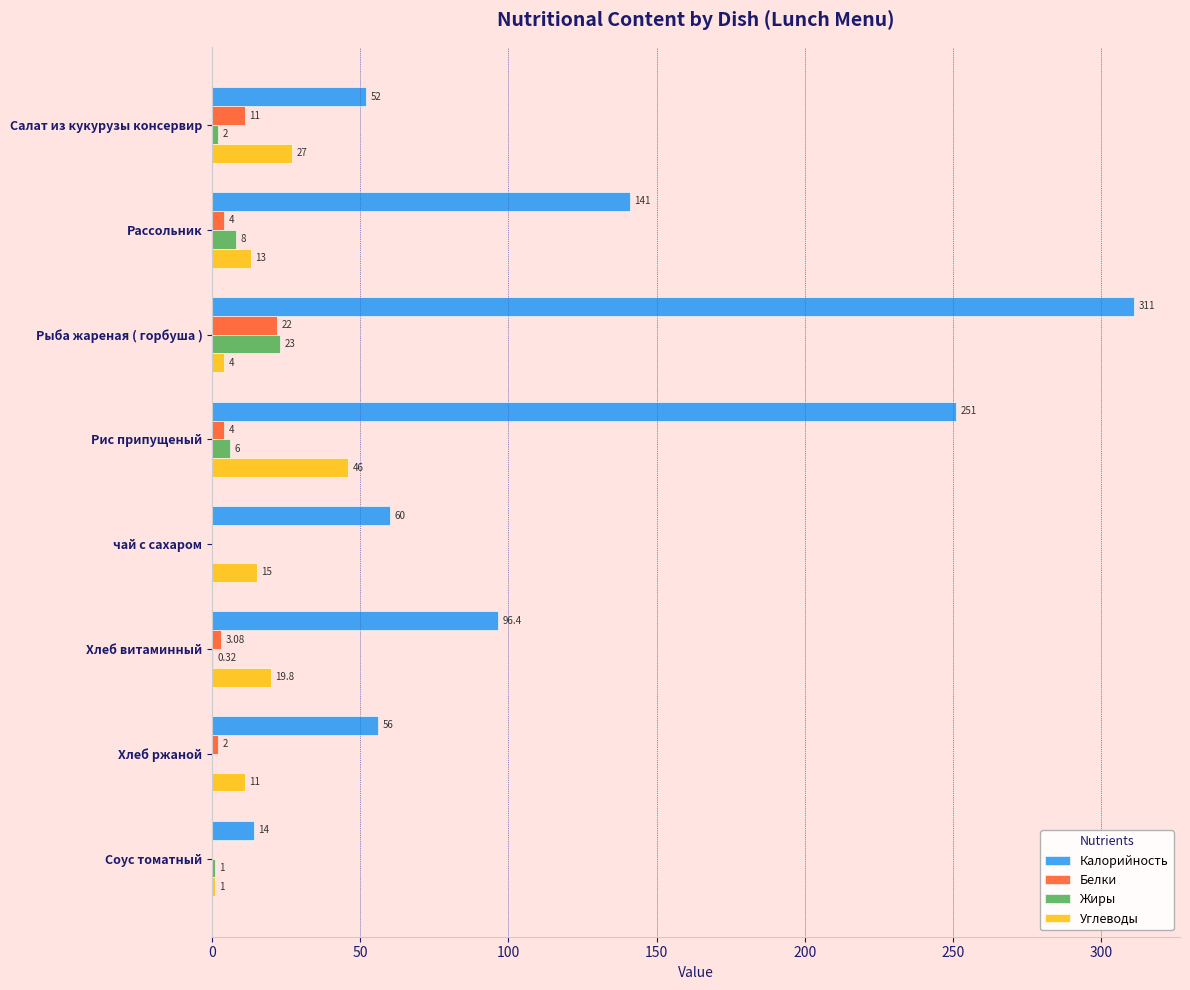

At which label does Белки reach its peak?

Рыба жареная ( горбуша )